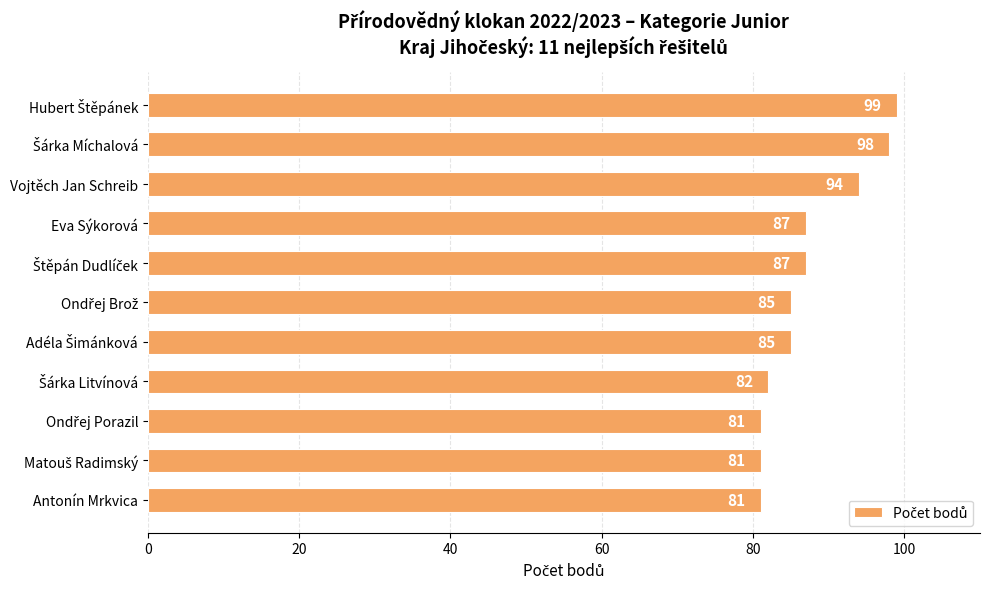

Does the chart contain stacked bars?

No